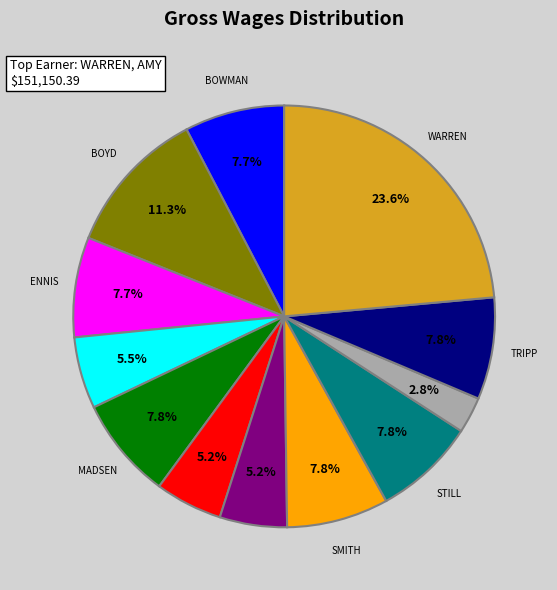

Is there any slice that represents more than half of the pie?

No